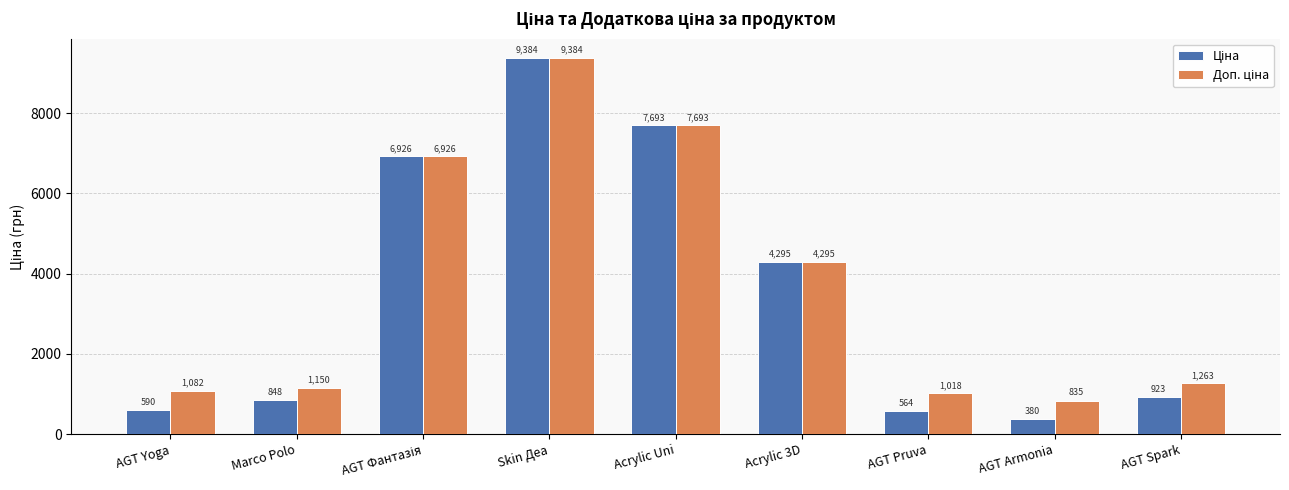

Which category has the lowest value across all series?

AGT Armonia